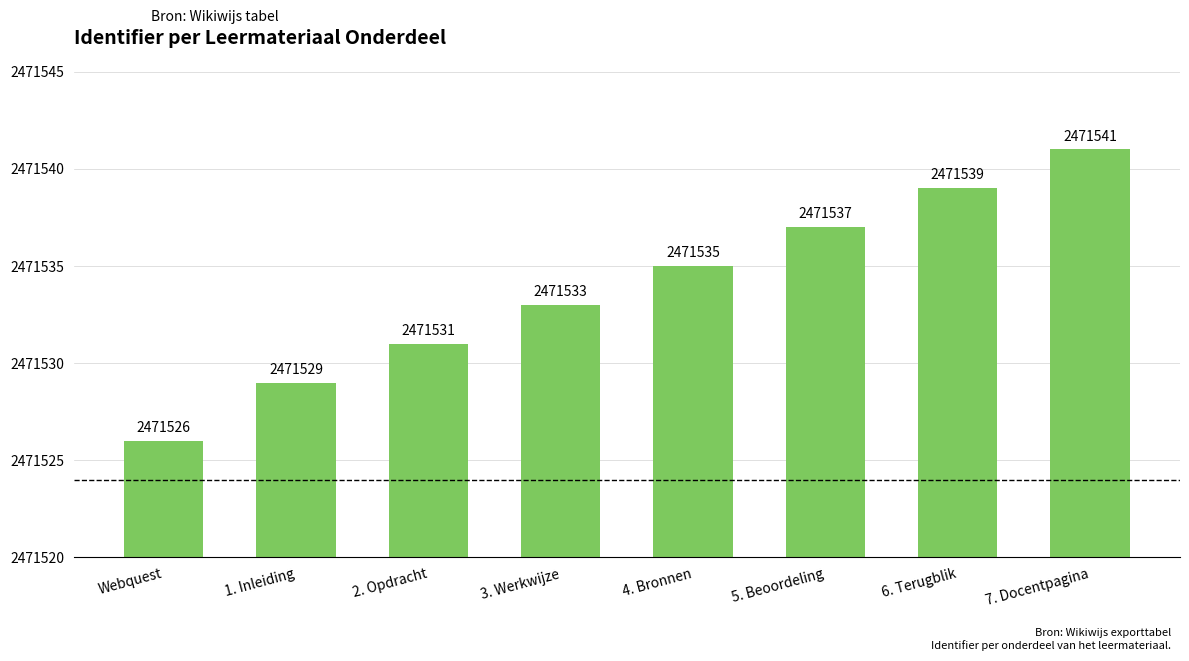

What is the difference between the second highest and second lowest values?

10